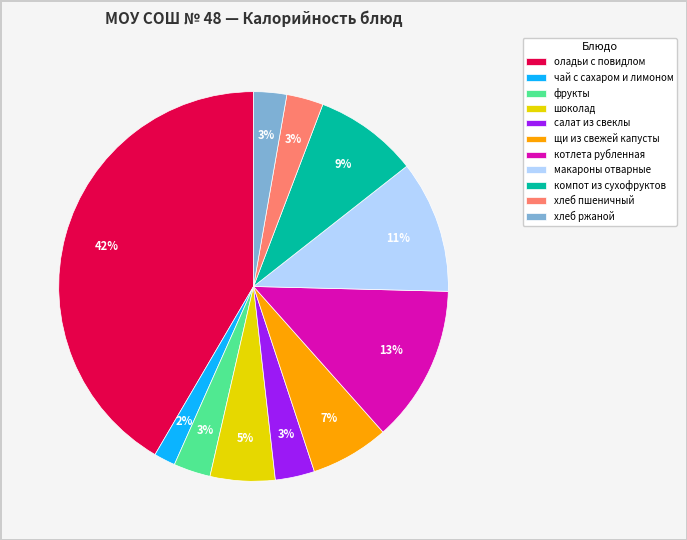

The макароны отварные slice represents 19% of the pie. True or false?

False